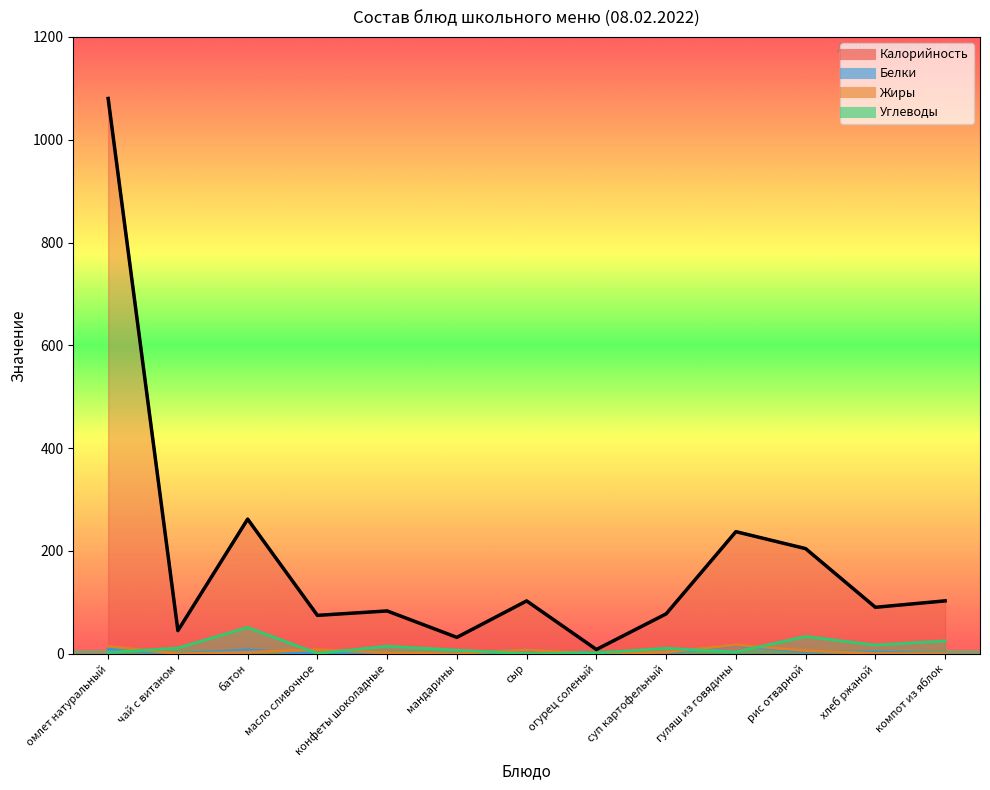

What is the total value across all series at суп картофельный?

93.3